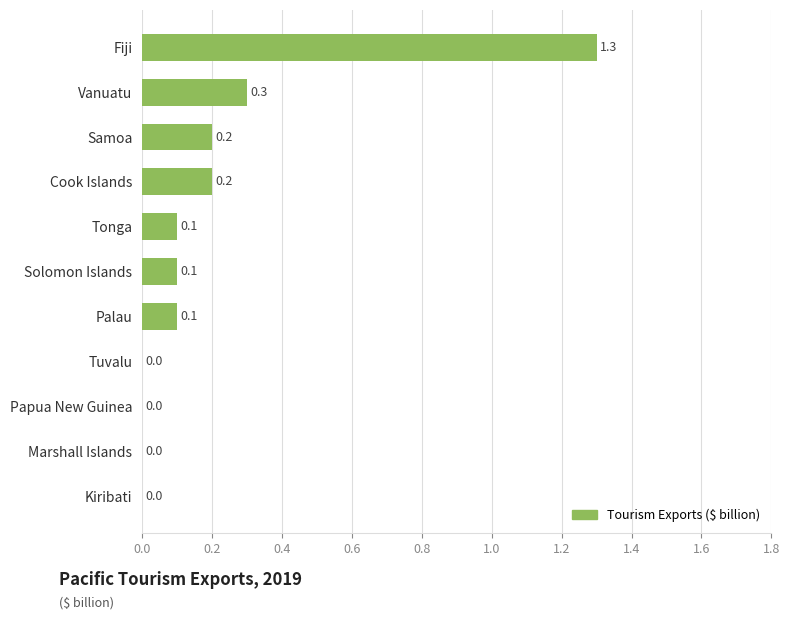

Is it true that the value at Papua New Guinea is 0.0?

True